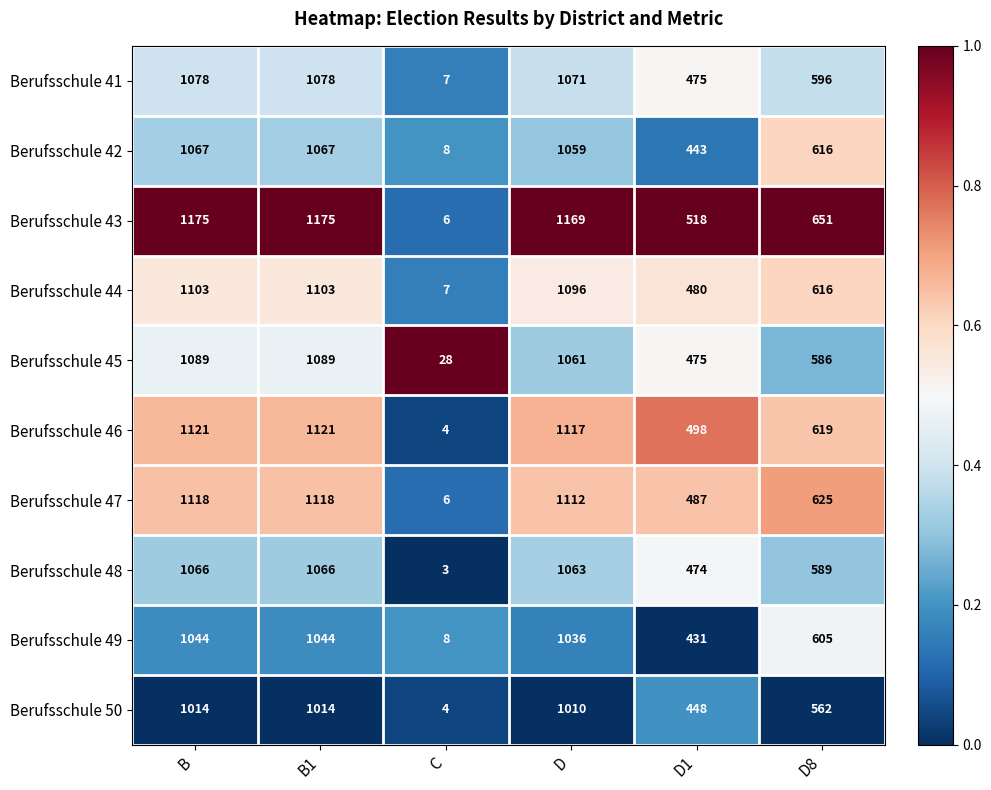

What is the difference between the second highest and minimum values in the Berufsschule 49 series?

1036